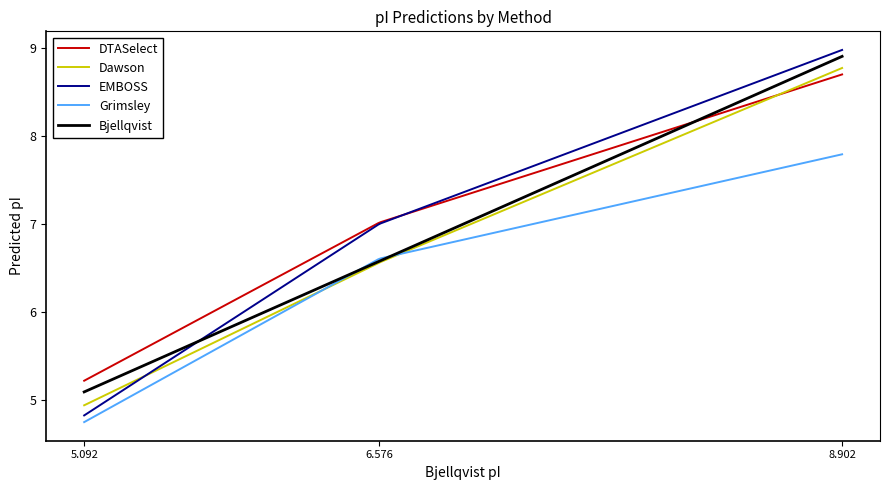

Which series has the largest range (max minus min)?

EMBOSS